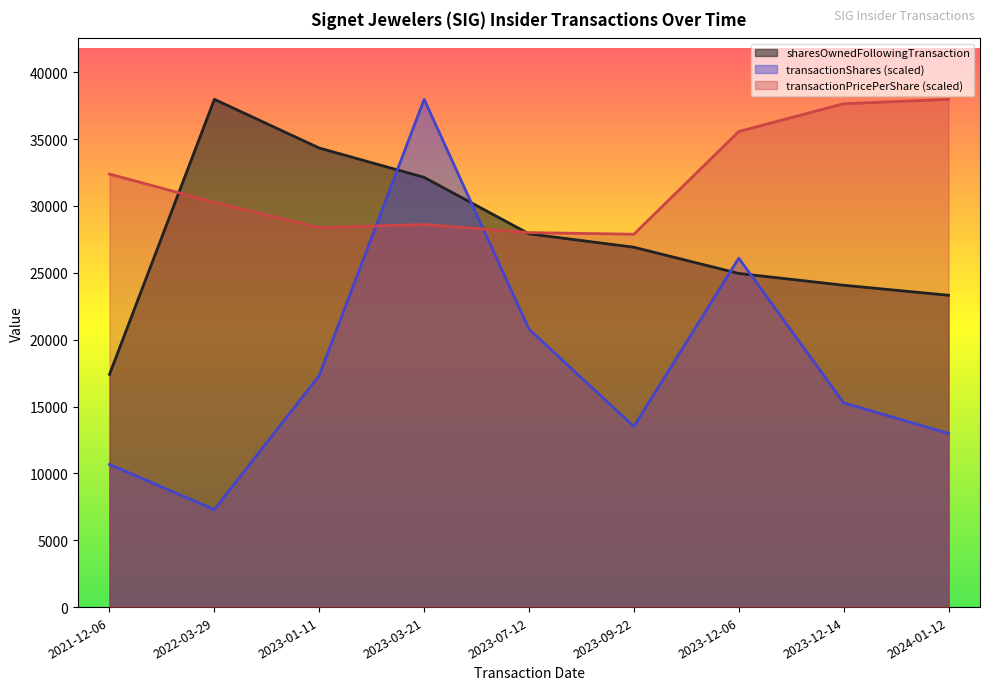

What is the approximate value of sharesOwnedFollowingTransaction at 2022-03-29?

37974.0